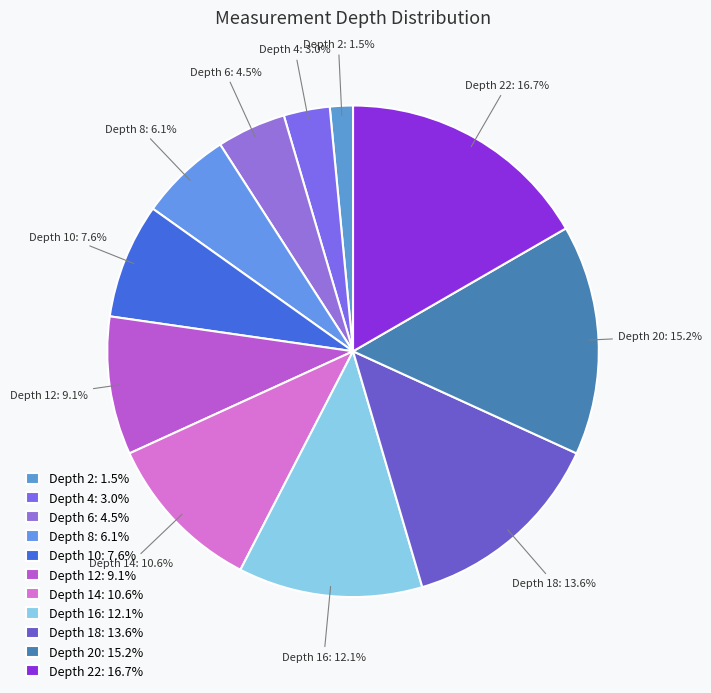

Is the sum of Depth 4: 3.0% and Depth 20: 15.2% greater than half?

No